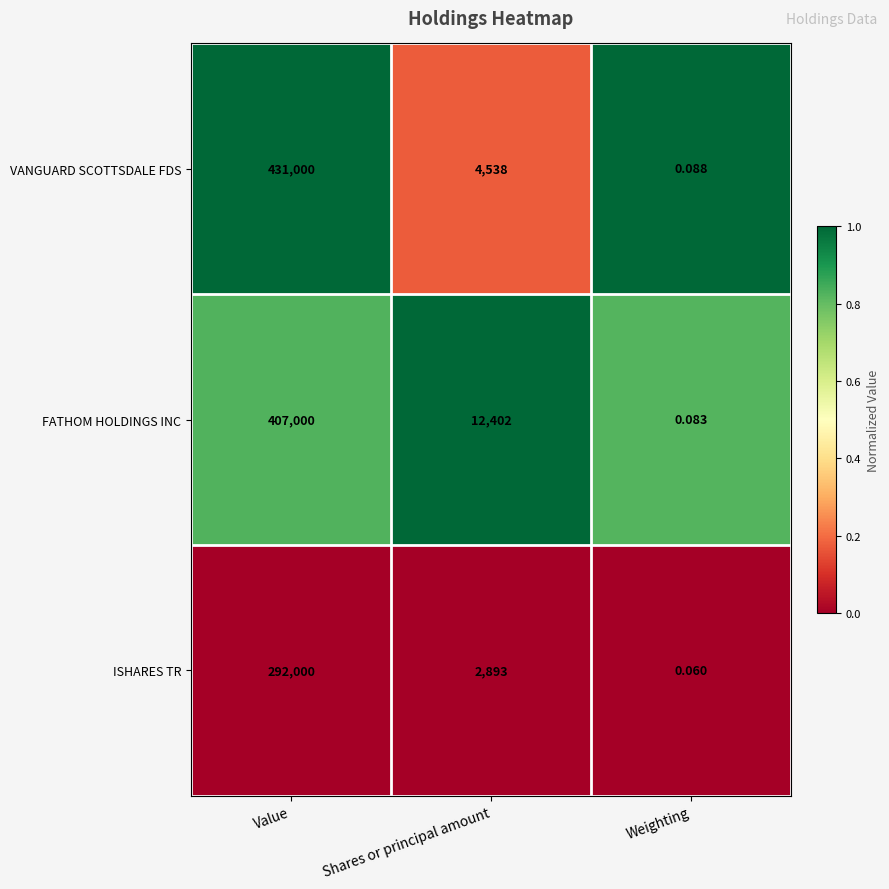

Is the value of ISHARES TR at Value greater than the value of VANGUARD SCOTTSDALE FDS at Value?

No